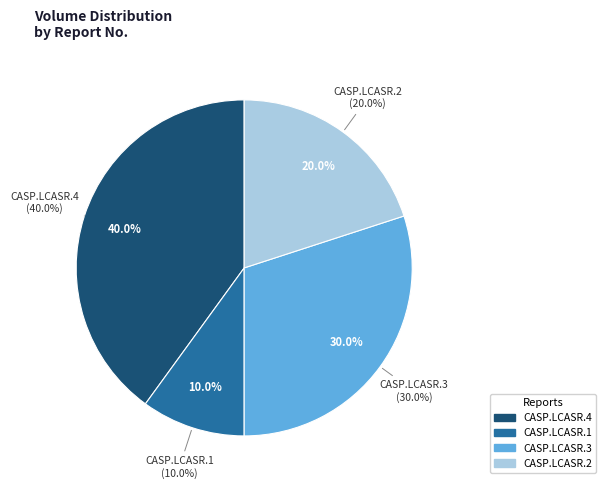

Rank the categories by value from highest to lowest.

CASP.LCASR.4, CASP.LCASR.3, CASP.LCASR.2, CASP.LCASR.1